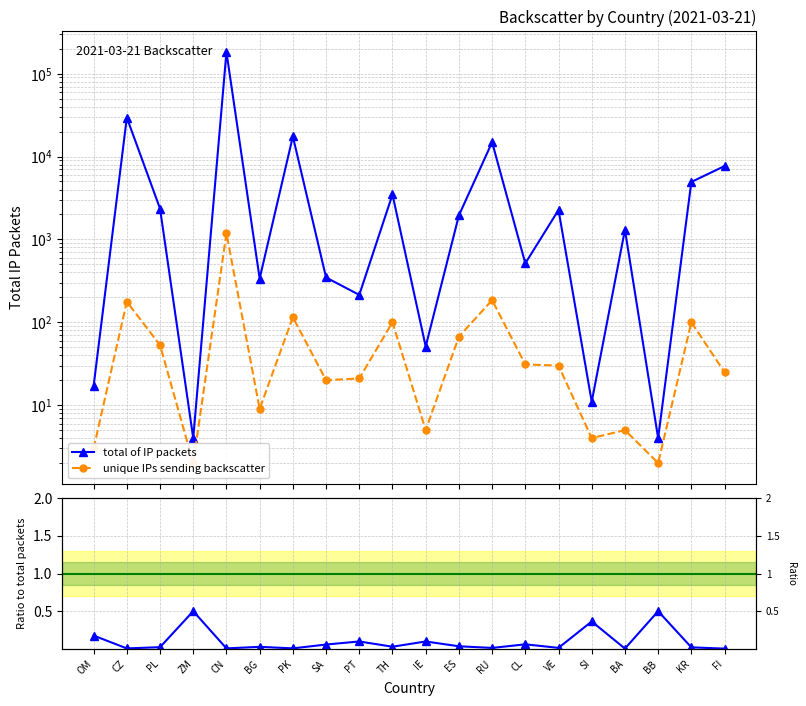

Reading right to left, what are all the values shown in this chart?

total of IP packets: 7675.0	4933.0	4.0	1307.0	11.0	2265.0	514.0	14897.0	1946.0	51.0	3485.0	214.0	347.0	17492.0	337.0	182613.0	4.0	2354.0	29490.0	17.0
unique IPs sending backscatter: 25.0	100.0	2.0	5.0	4.0	30.0	31.0	185.0	67.0	5.0	100.0	21.0	20.0	115.0	9.0	1185.0	2.0	53.0	177.0	3.0
unique IPs / total packets: 0.0	0.0	0.5	0.0	0.4	0.0	0.1	0.0	0.0	0.1	0.0	0.1	0.1	0.0	0.0	0.0	0.5	0.0	0.0	0.2